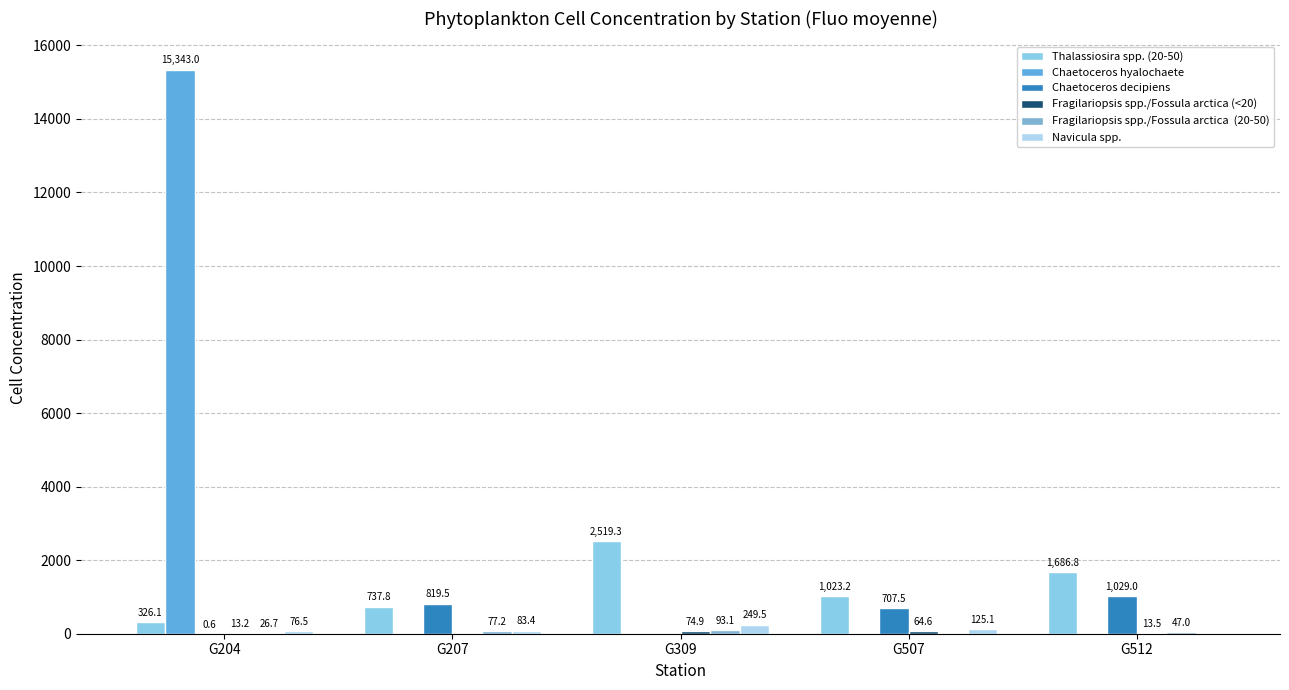

Reading left to right, extract all data points from this chart.

Thalassiosira spp. (20-50): 326.1	737.8	2519.3	1023.2	1686.8
Chaetoceros hyalochaete: 15343.0	0.0	0.0	0.0	0.0
Chaetoceros decipiens: 0.6	819.5	0.0	707.5	1029.0
Fragilariopsis spp./Fossula arctica (<20): 13.2	0.0	74.9	64.6	13.5
Fragilariopsis spp./Fossula arctica  (20-50): 26.7	77.2	93.1	0.0	47.0
Navicula spp.: 76.5	83.4	249.5	125.1	0.0